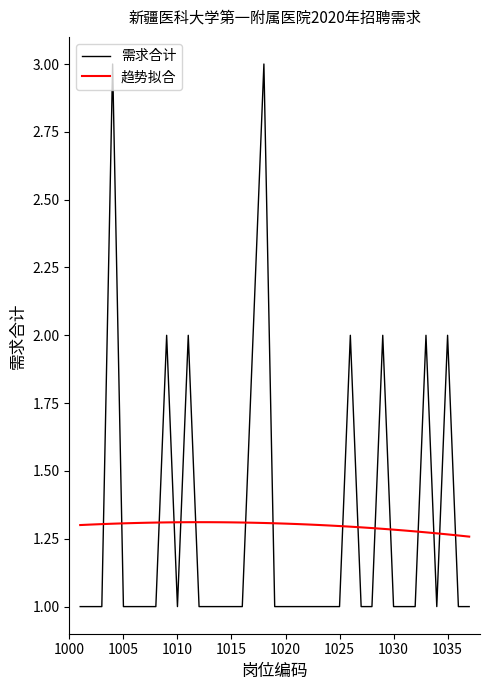

What is the maximum value for 需求合计?

3.0